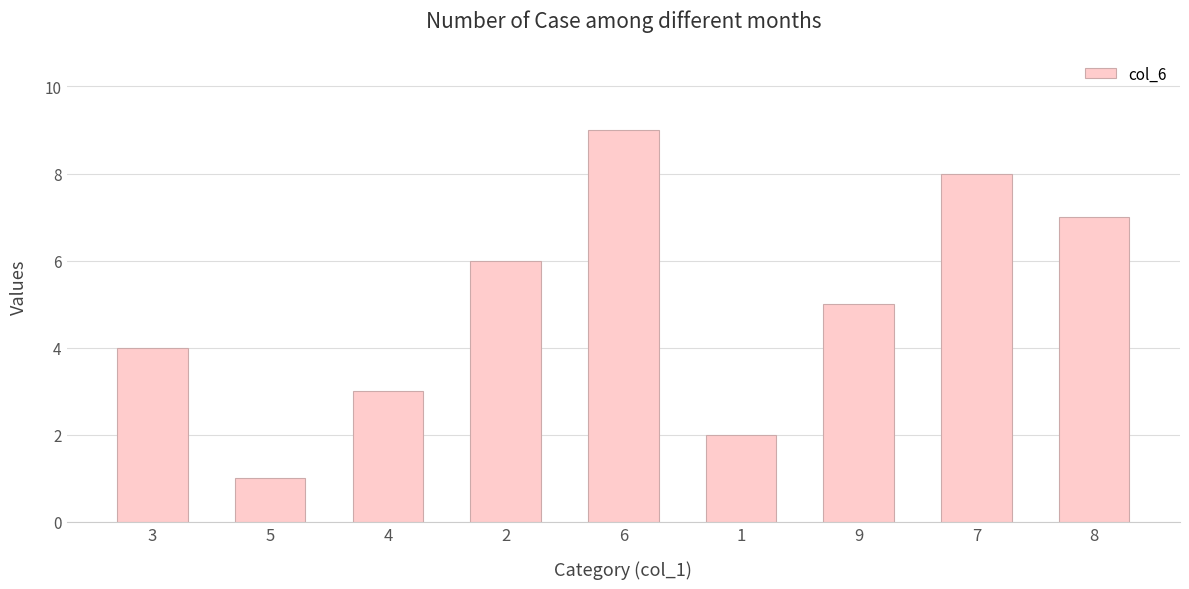

True or false: the data shows 4 at 3.

True